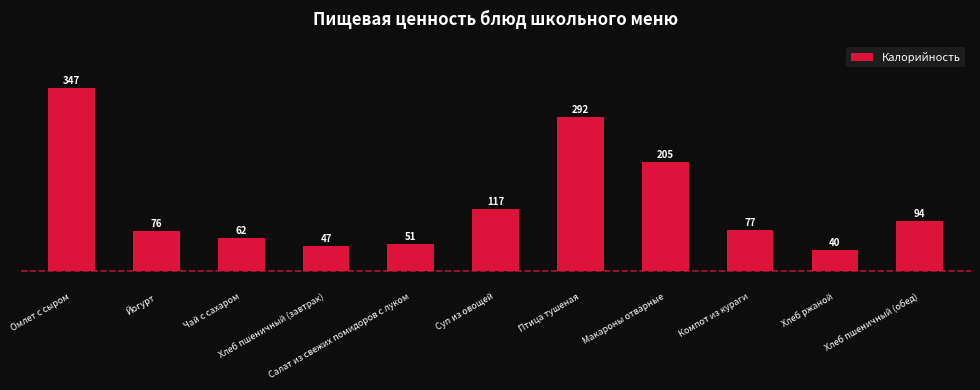

Reading left to right, transcribe all the data shown in this chart.

Омлет с сыром=347.3	Йогурт=76.3	Чай с сахаром=62.1	Хлеб пшеничный (завтрак)=47.4	Салат из свежих помидоров с луком=51.8	Суп из овощей=117.7	Птица тушеная=292.3	Макароны отварные=205.9	Компот из кураги=77.4	Хлеб ржаной=40.8	Хлеб пшеничный (обед)=94.7